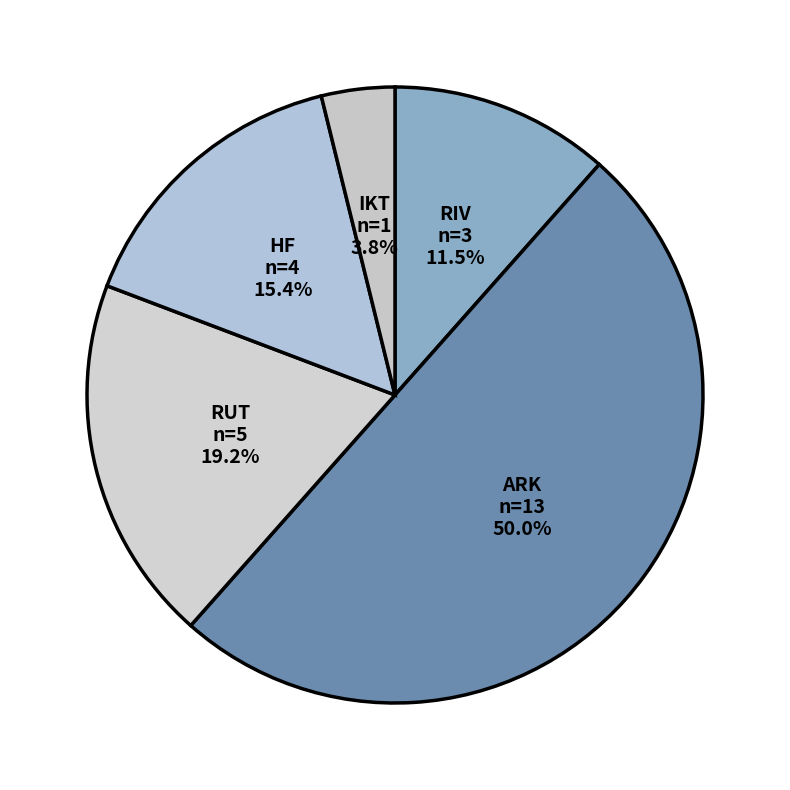

What is the largest slice in the pie chart?

ARK